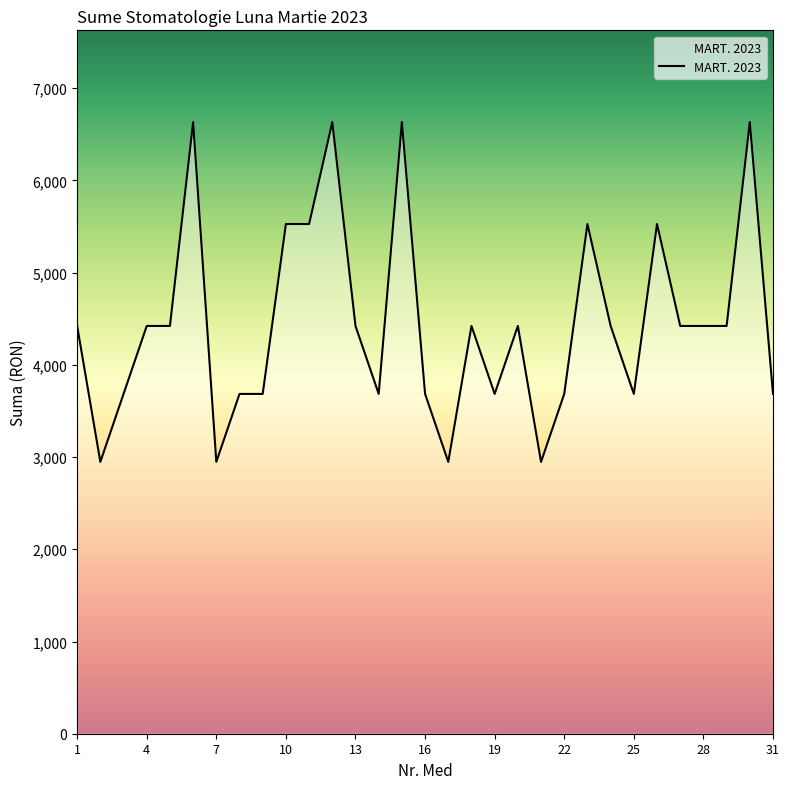

What is the greatest value displayed?

6632.4